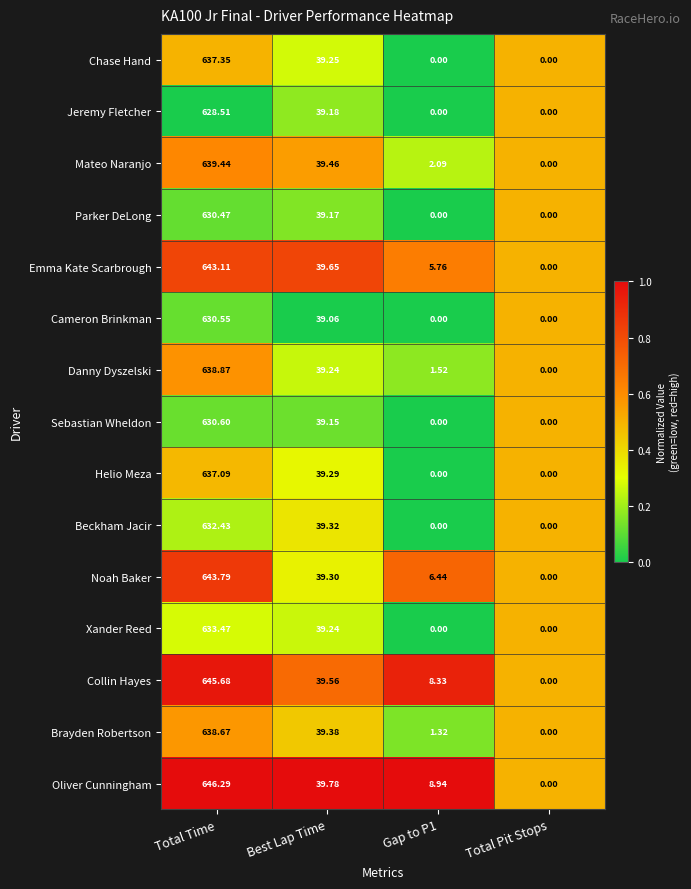

Count the number of categories in the chart.

4